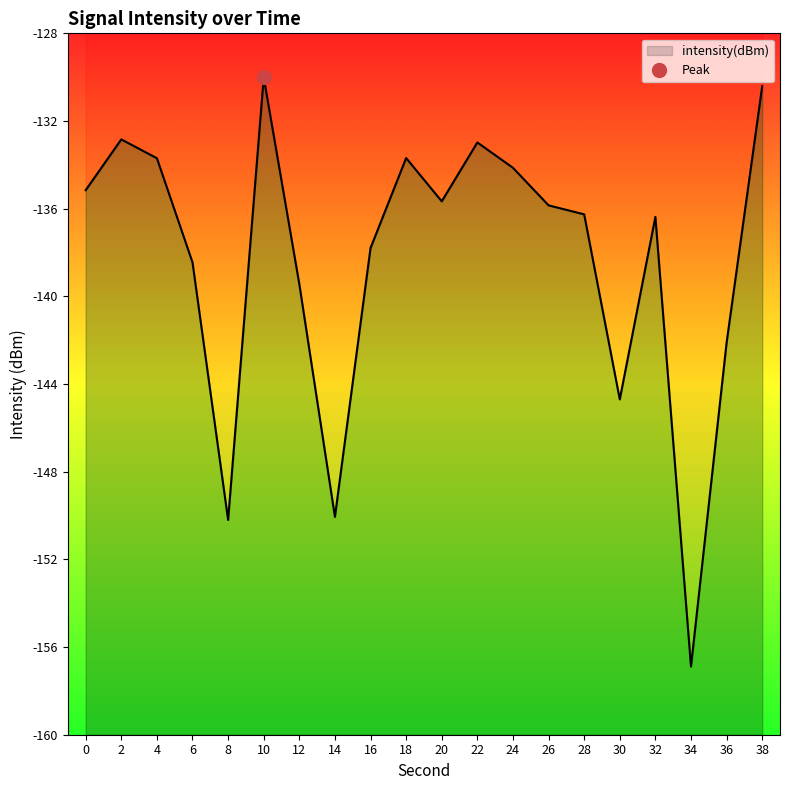

At which label is the value closest to -143?

36